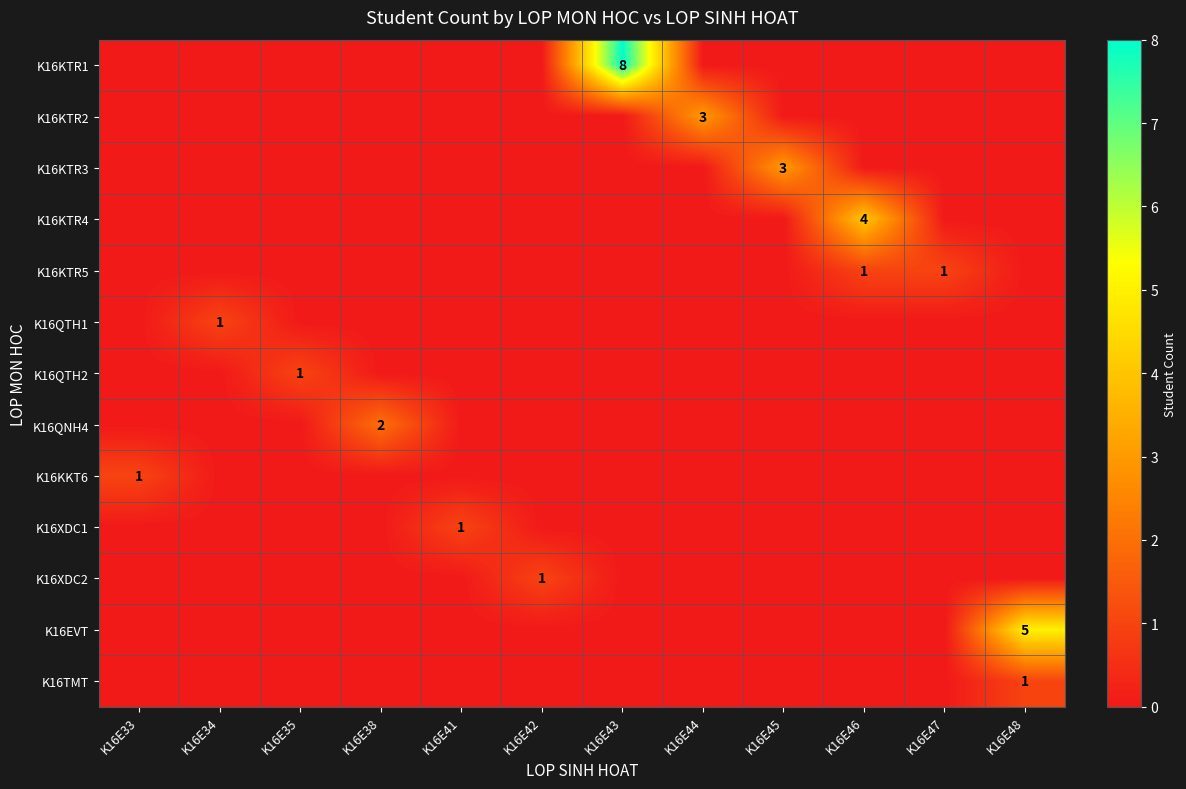

True or false: K16TMT has a value of 2 at K16E48.

False